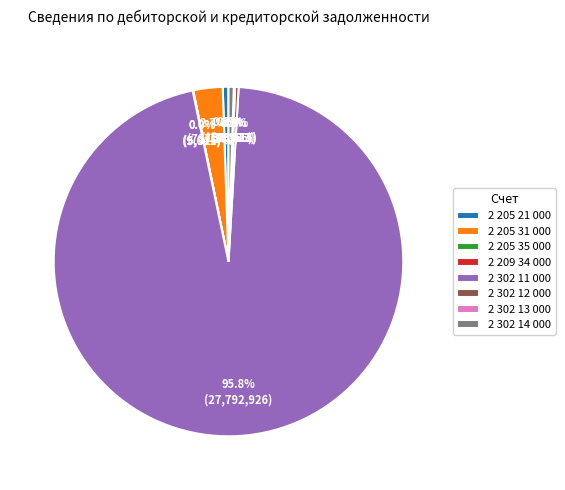

Which category accounts for the majority?

2 302 11 000